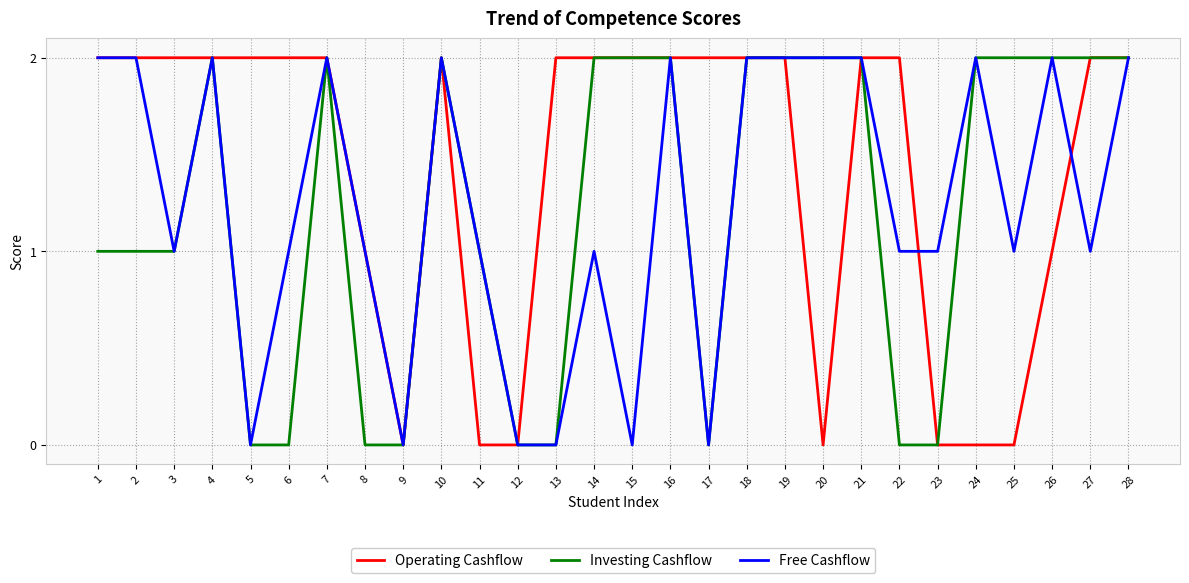

Reading right to left, extract all data points from this chart.

Operating Cashflow: 2	2	1	0	0	0	2	2	0	2	2	2	2	2	2	2	0	0	2	0	1	2	2	2	2	2	2	2
Investing Cashflow: 2	2	2	2	2	0	0	2	2	2	2	0	2	2	2	0	0	1	2	0	0	2	0	0	2	1	1	1
Free Cashflow: 2	1	2	1	2	1	1	2	2	2	2	0	2	0	1	0	0	1	2	0	1	2	1	0	2	1	2	2